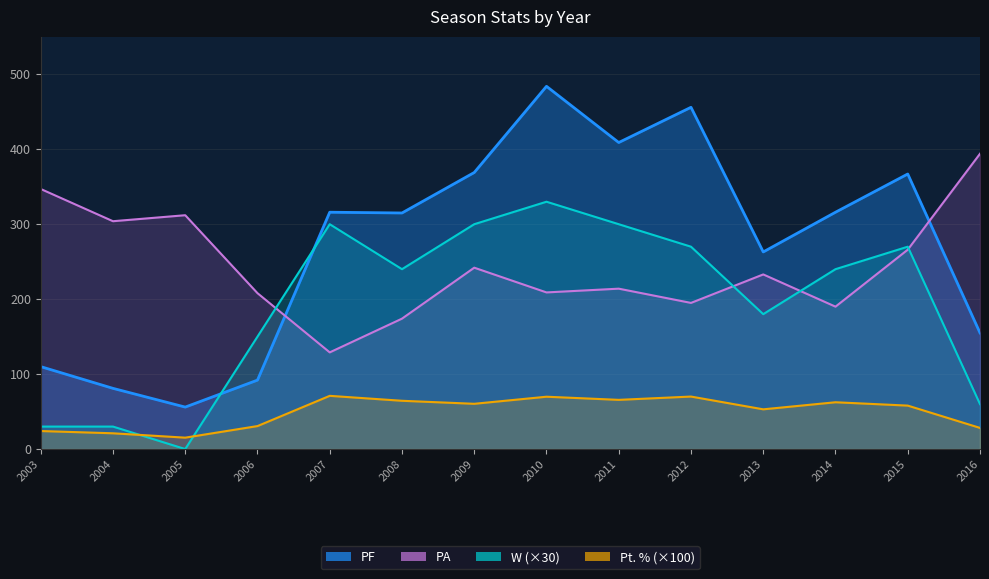

What are all the series names shown in the legend?

PF, PA, W, Pt. %